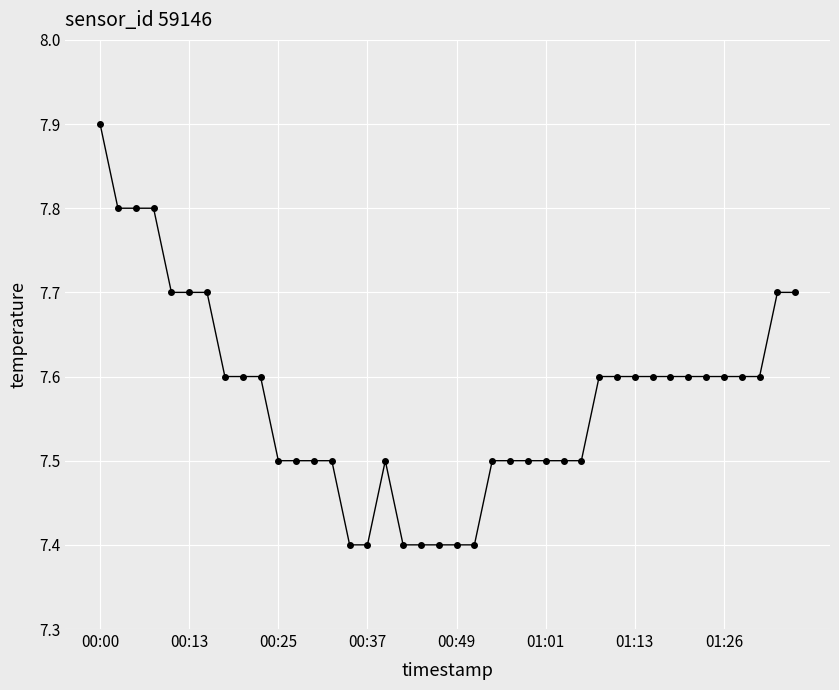

What is the average value?

7.6